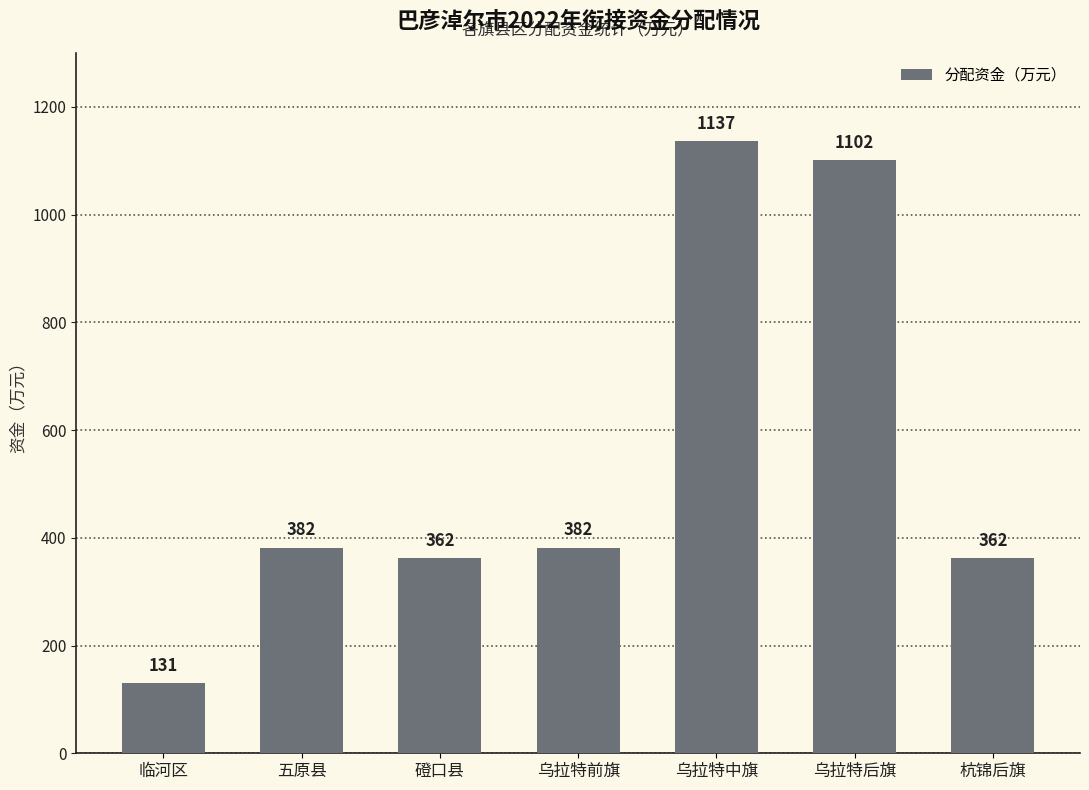

What position from the left is 五原县?

2